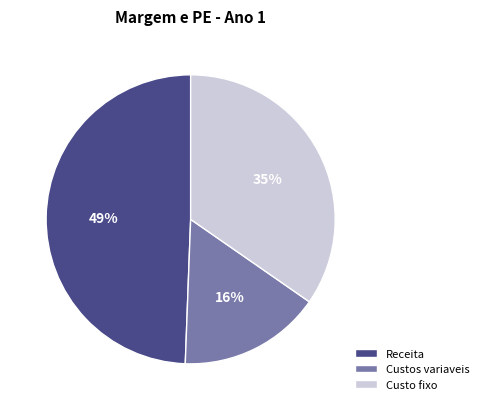

How many slices are in this pie chart?

3